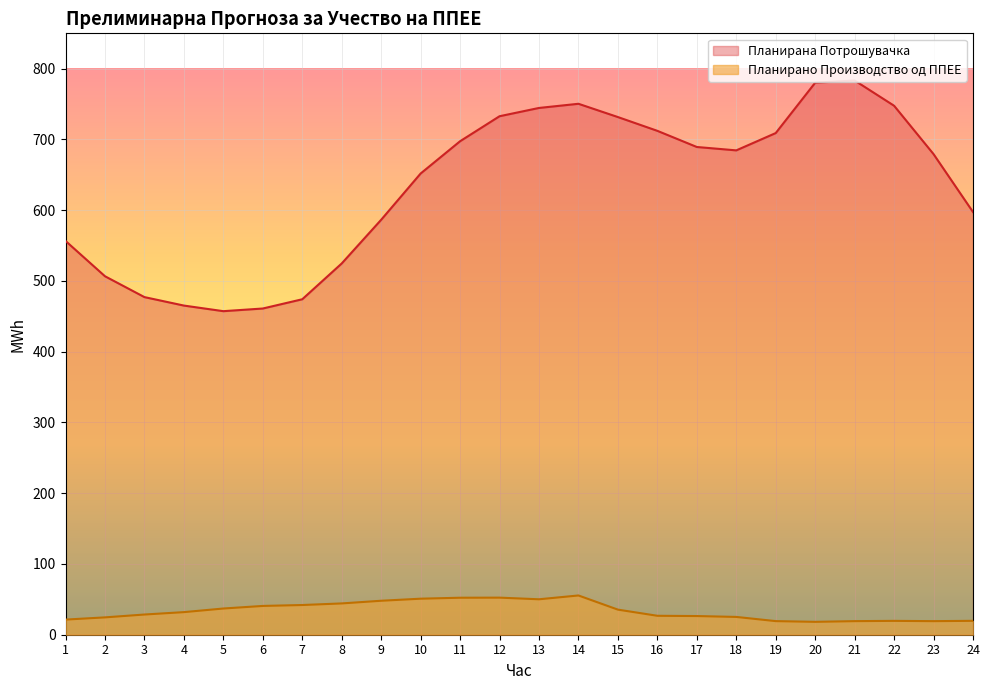

True or false: Планирано Производство од ППЕЕ and Планирана Потрошувачка cross at least once.

False